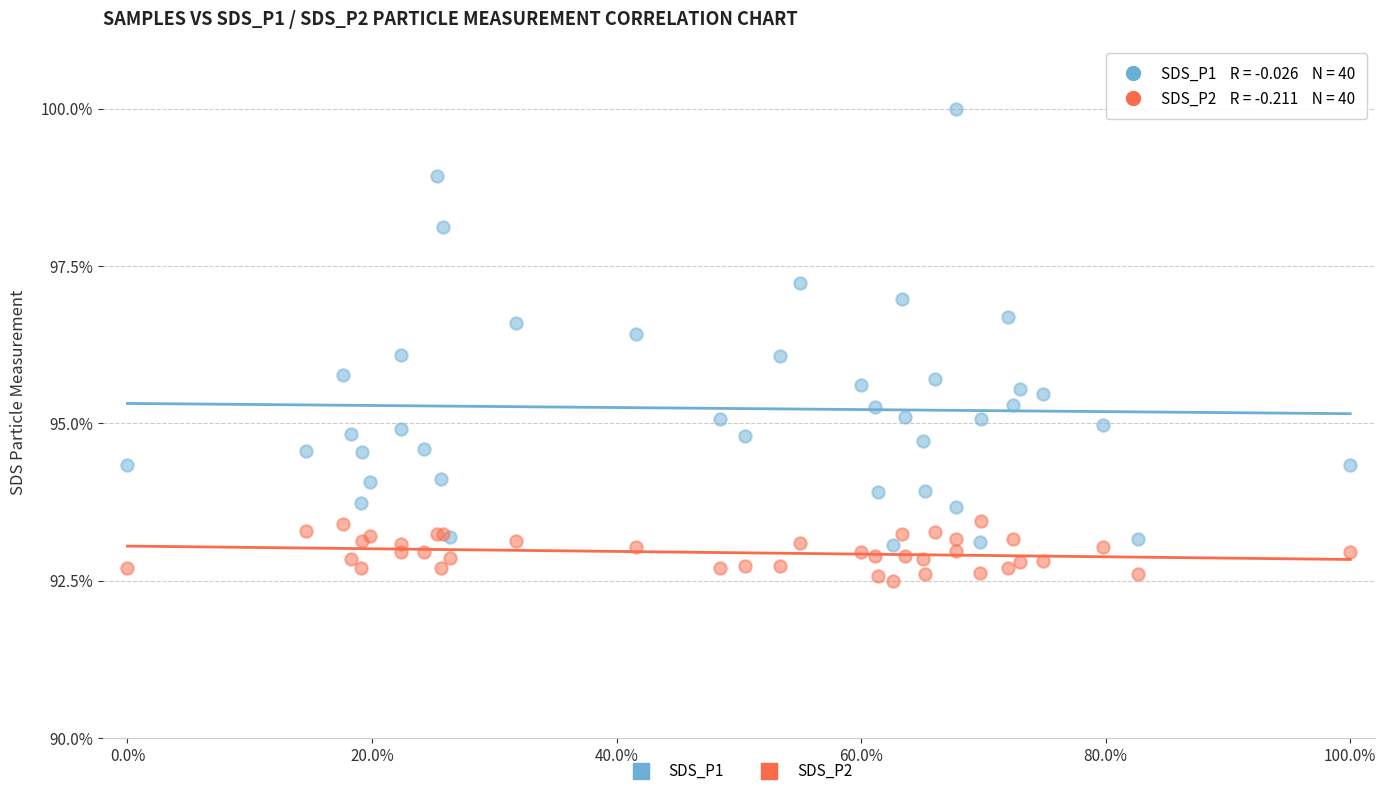

Which series contains the lowest Y value?

SDS_P2